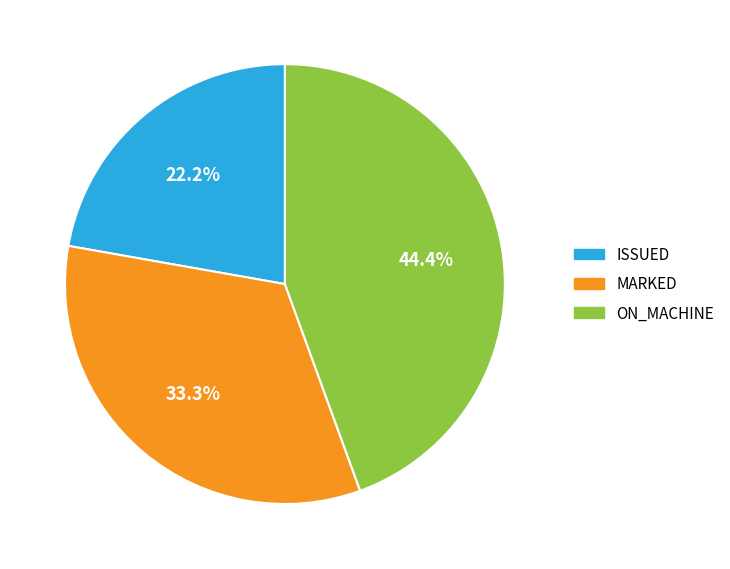

To the nearest percent, what is the difference between the largest and smallest slice percentages?

22%